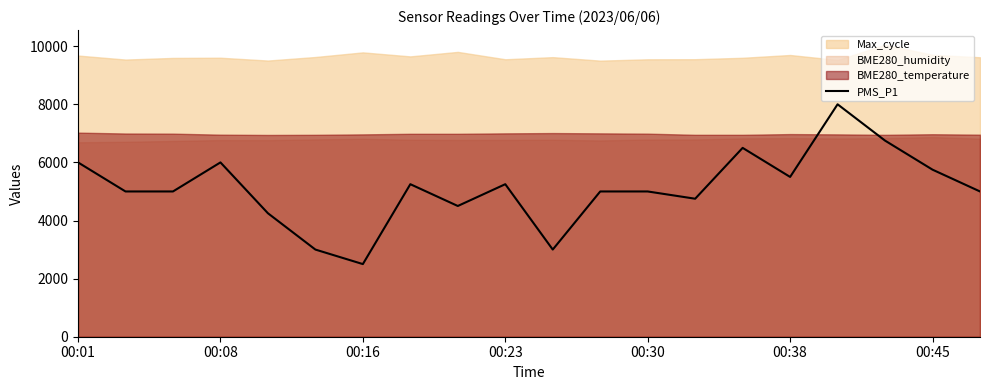

What is the maximum value for PMS_P1?

8000